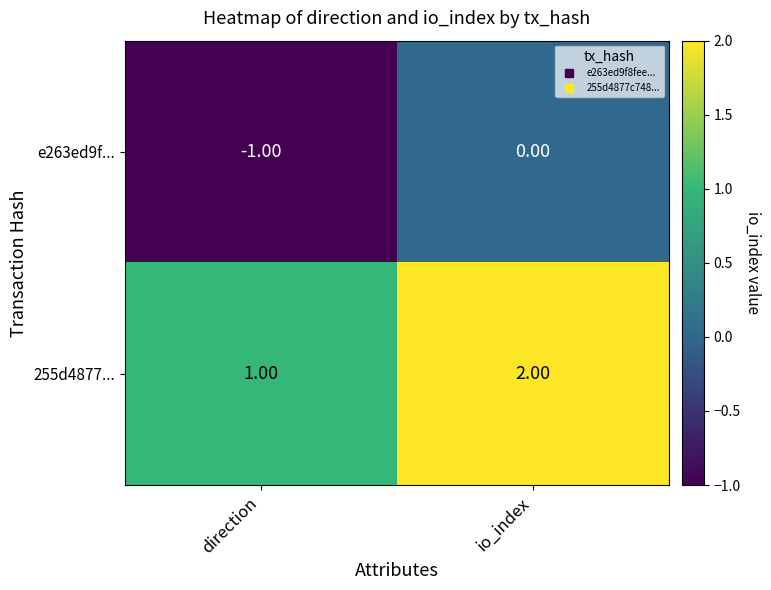

Which category has the lowest value in the 255d4877... series?

direction